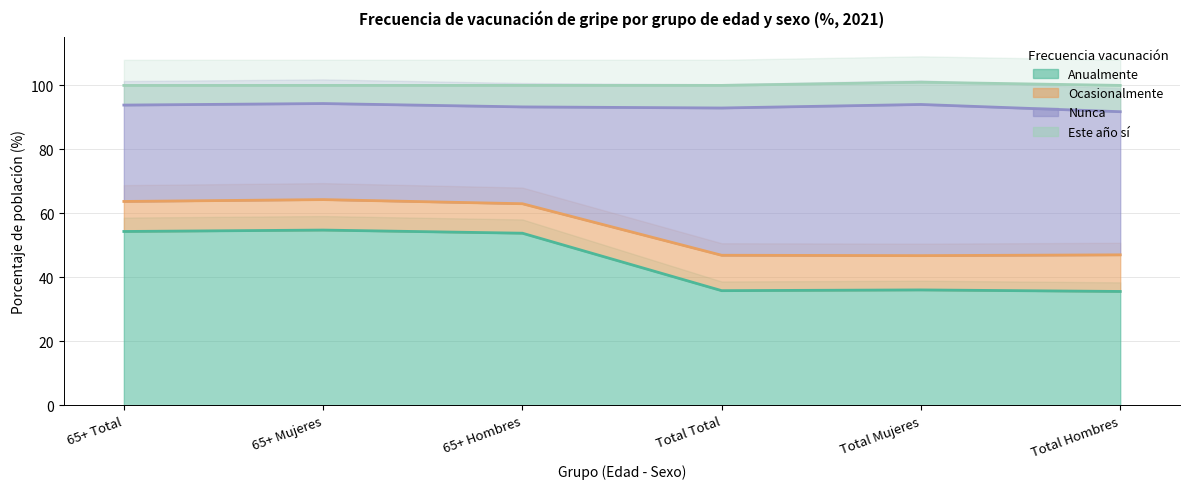

Which series has the largest total across all categories?

Nunca